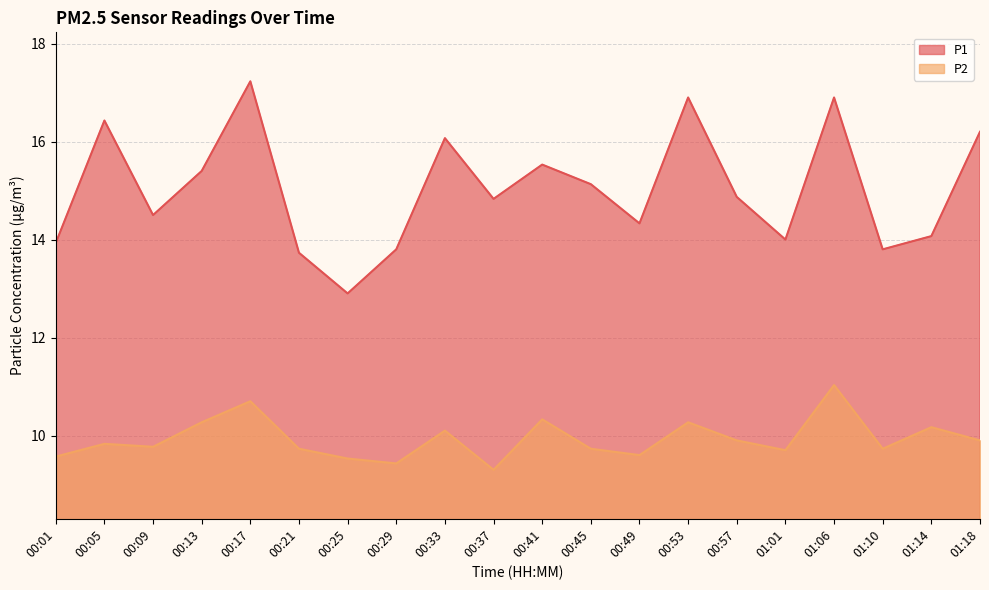

Reading right to left, extract all data points from this chart.

P1: 16.2	14.1	13.8	16.9	14.0	14.9	16.9	14.3	15.1	15.5	14.8	16.1	13.8	12.9	13.7	17.2	15.4	14.5	16.4	13.9
P2: 9.9	10.2	9.7	11.0	9.7	9.9	10.3	9.6	9.7	10.3	9.3	10.1	9.4	9.5	9.7	10.7	10.3	9.8	9.8	9.6